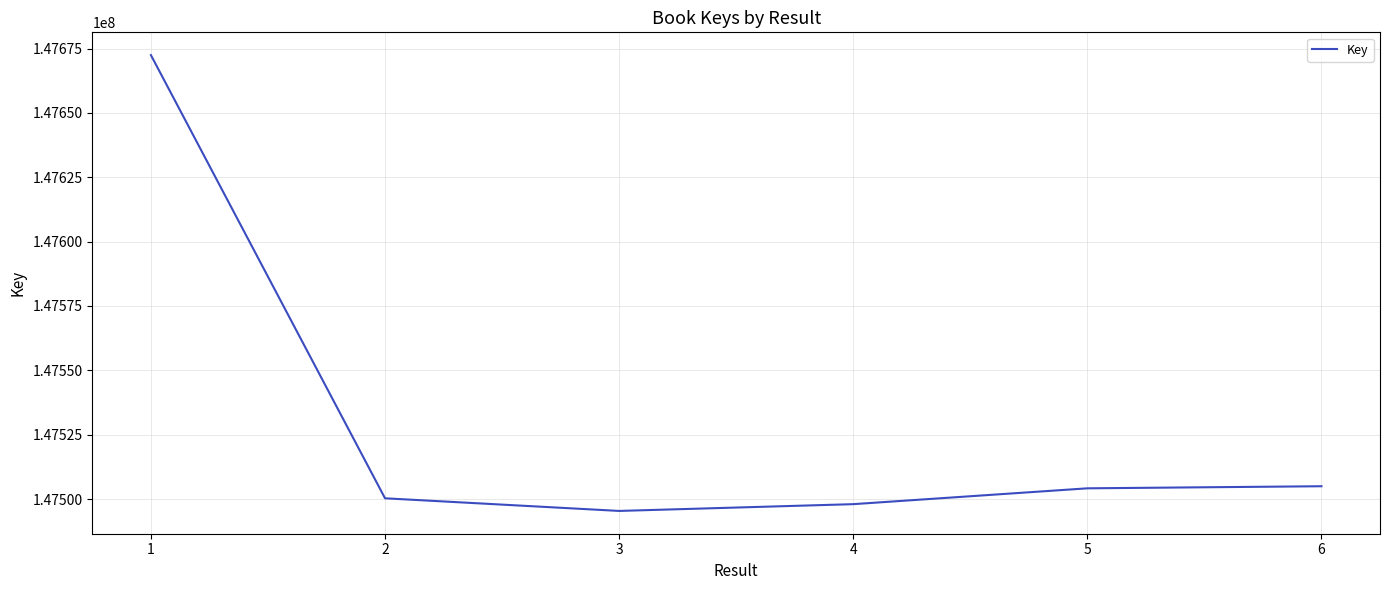

True or false: there are more than 2 points higher than both neighbors.

False